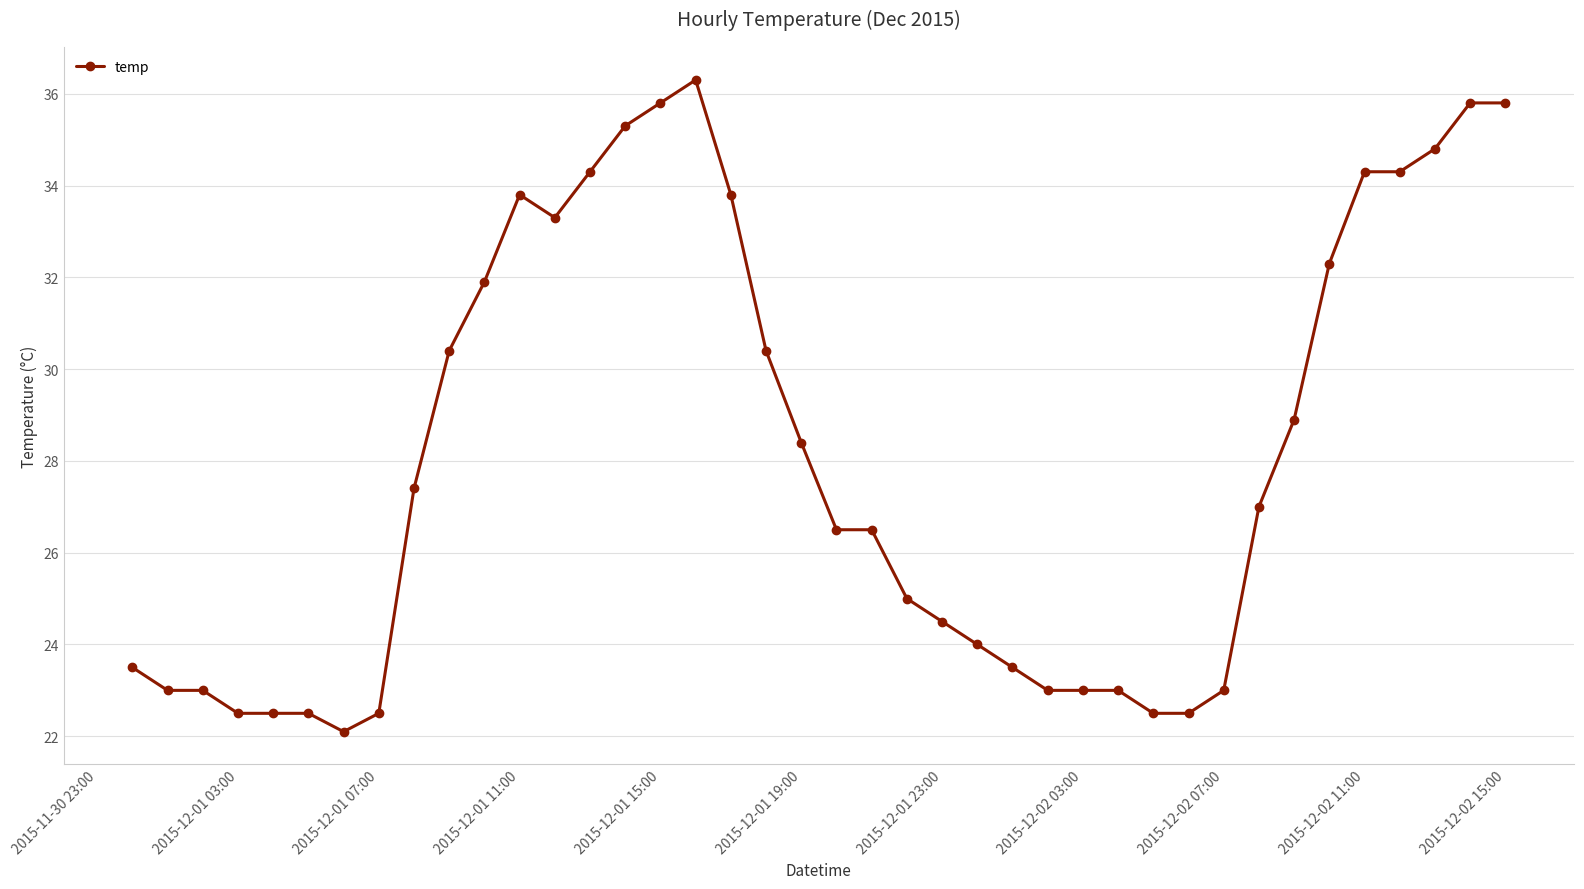

What is the smallest value displayed?

22.1